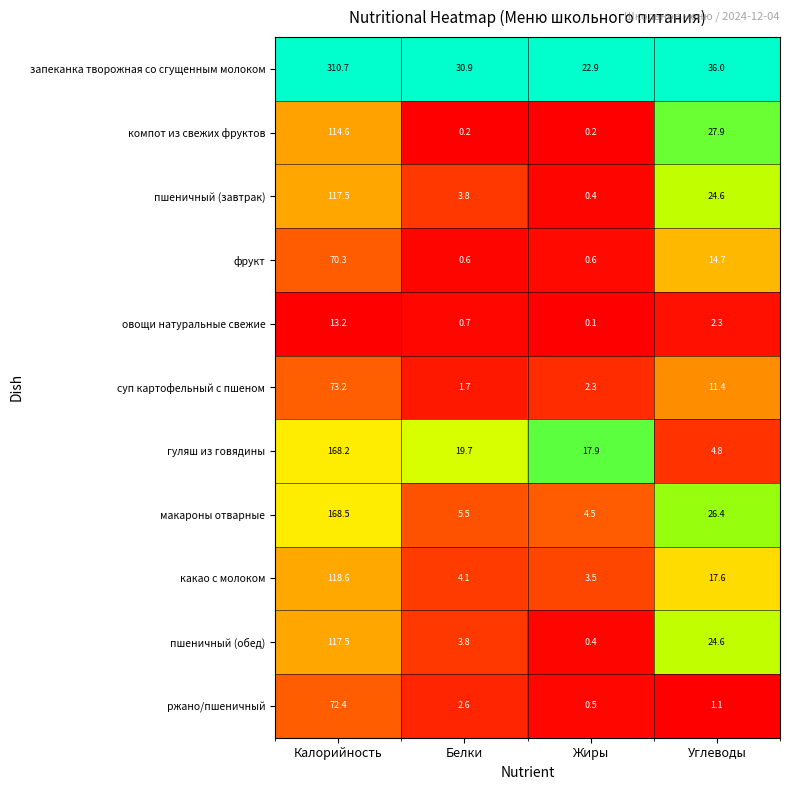

Is it true that компот из свежих фруктов equals 0.2 at Жиры?

True